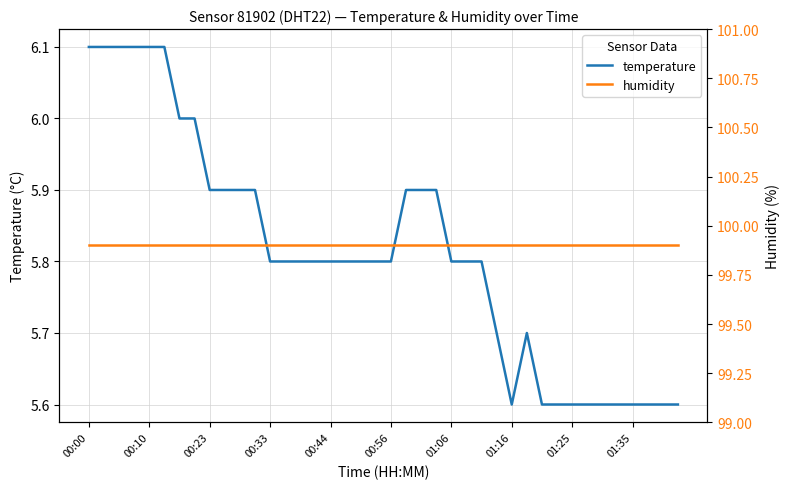

Which series has the widest spread of values?

temperature